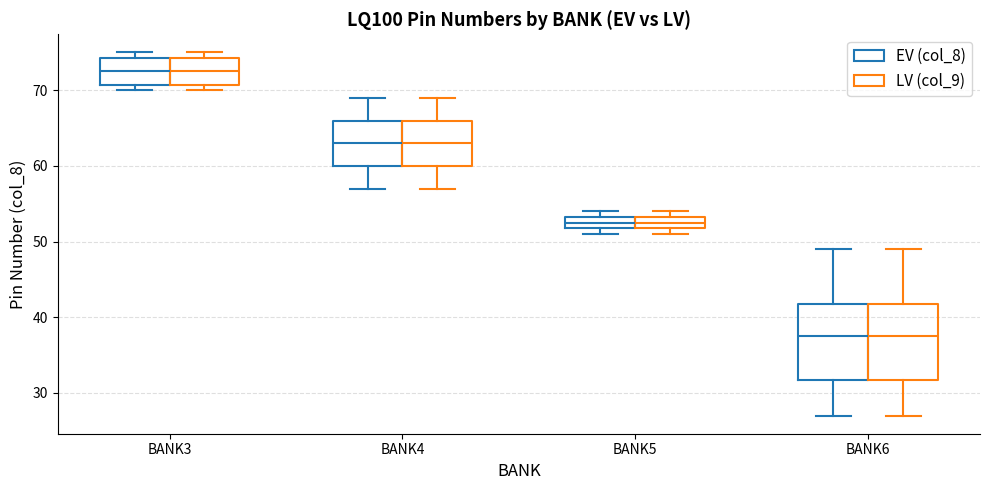

Reading left to right, transcribe this box plot: for each box, give where its median line is, the range the box spans, and where its two whiskers end, as read against the y-axis. The values are not printed on the chart, so give them approximately, as read against the axis.

BANK3 (EV (col_8)): median 73, box 71 to 74, whiskers 70 to 75
BANK3 (LV (col_9)): median 73, box 71 to 74, whiskers 70 to 75
BANK4 (EV (col_8)): median 63, box 60 to 66, whiskers 57 to 69
BANK4 (LV (col_9)): median 63, box 60 to 66, whiskers 57 to 69
BANK5 (EV (col_8)): median 53 (inside the box), box 52 to 53, whiskers 51 to 54
BANK5 (LV (col_9)): median 53 (inside the box), box 52 to 53, whiskers 51 to 54
BANK6 (EV (col_8)): median 38, box 32 to 42, whiskers 27 to 49
BANK6 (LV (col_9)): median 38, box 32 to 42, whiskers 27 to 49